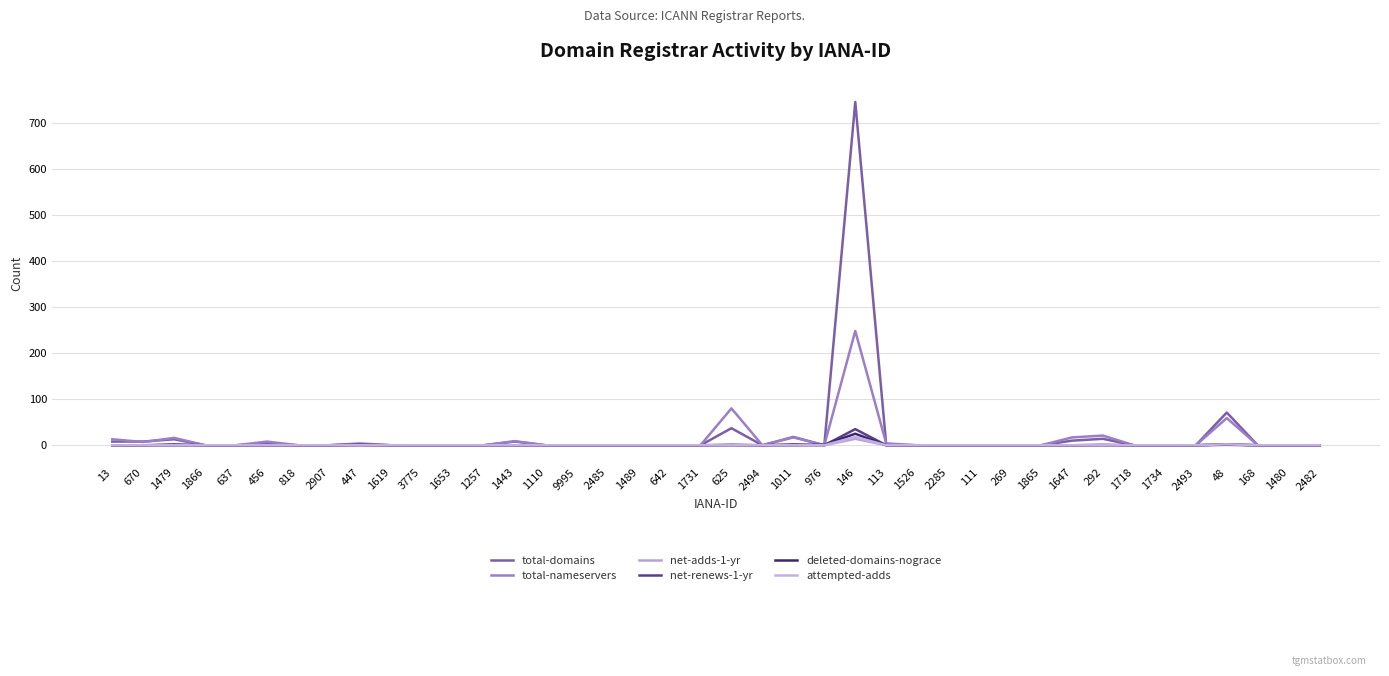

What is the difference between the highest and lowest values at 1647?

17